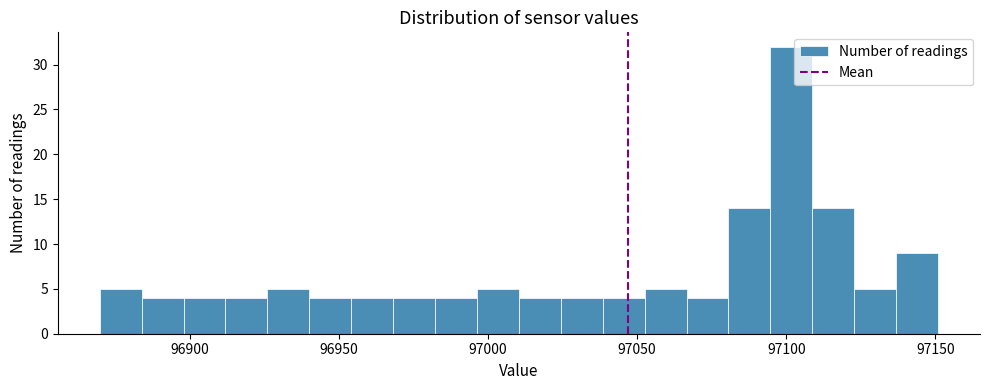

Read against the x-axis, roughly where is the centre of the tallest bar?

97100